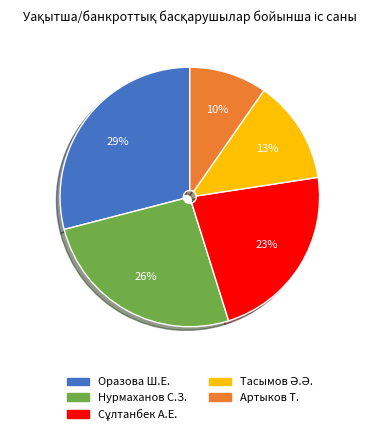

Is there any slice that represents more than half of the pie?

No